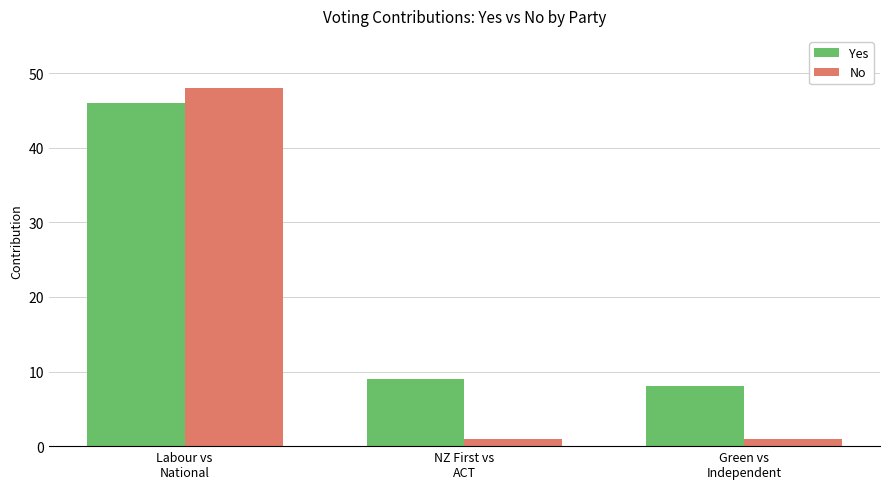

True or false: Yes has a value of 11 at Green vs
Independent.

False